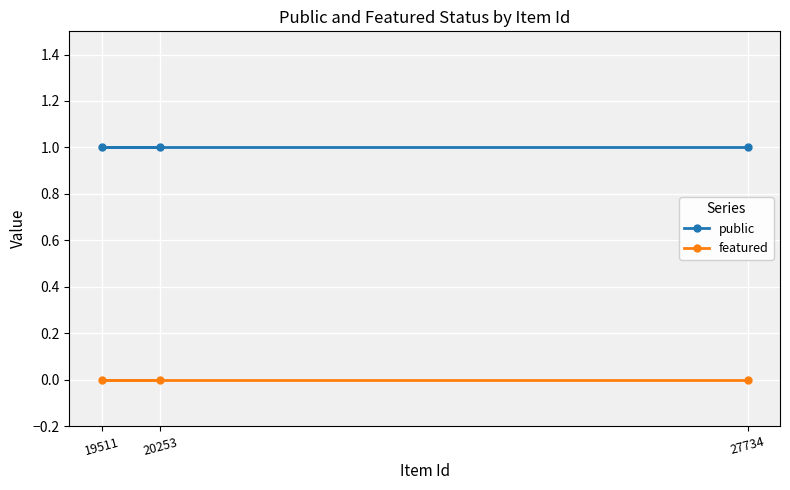

Is this an area chart (filled region under the line)?

No